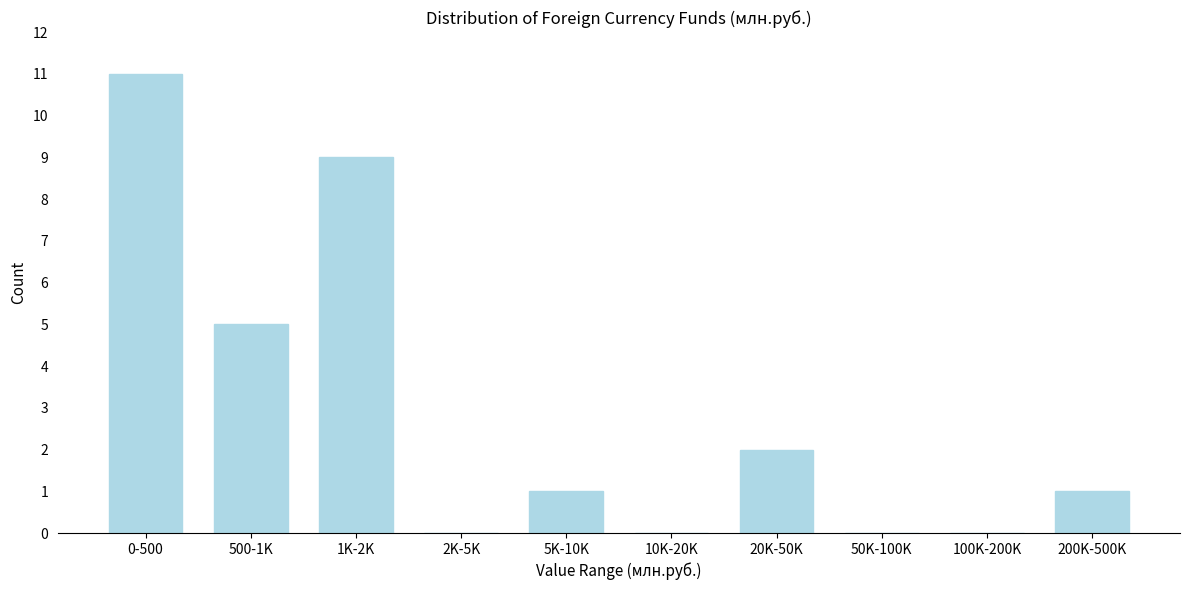

Reading right to left, list all the values displayed in this chart.

200K-500K=1	100K-200K=0	50K-100K=0	20K-50K=2	10K-20K=0	5K-10K=1	2K-5K=0	1K-2K=9	500-1K=5	0-500=11